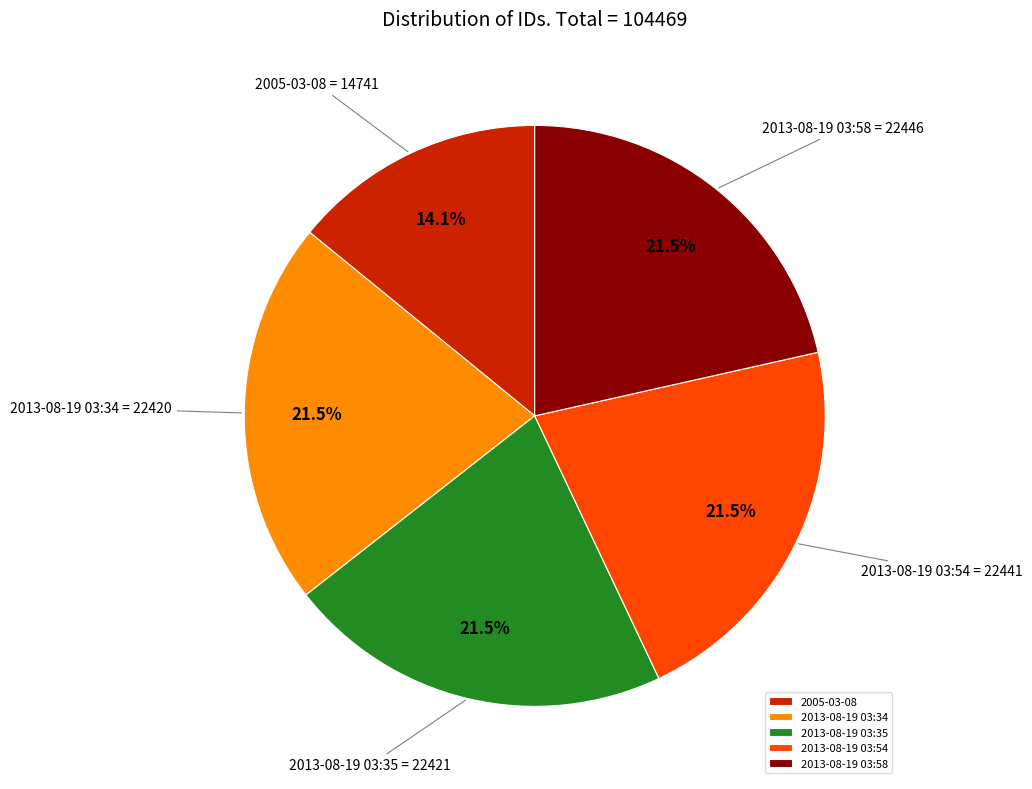

How many slices are in this pie chart?

5